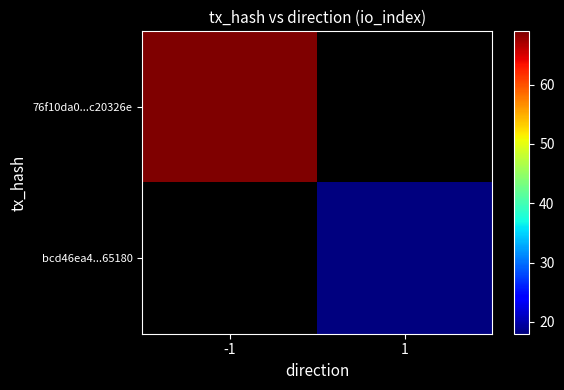

Where is 76f10da0...c20326e nearest to the value 69?

-1